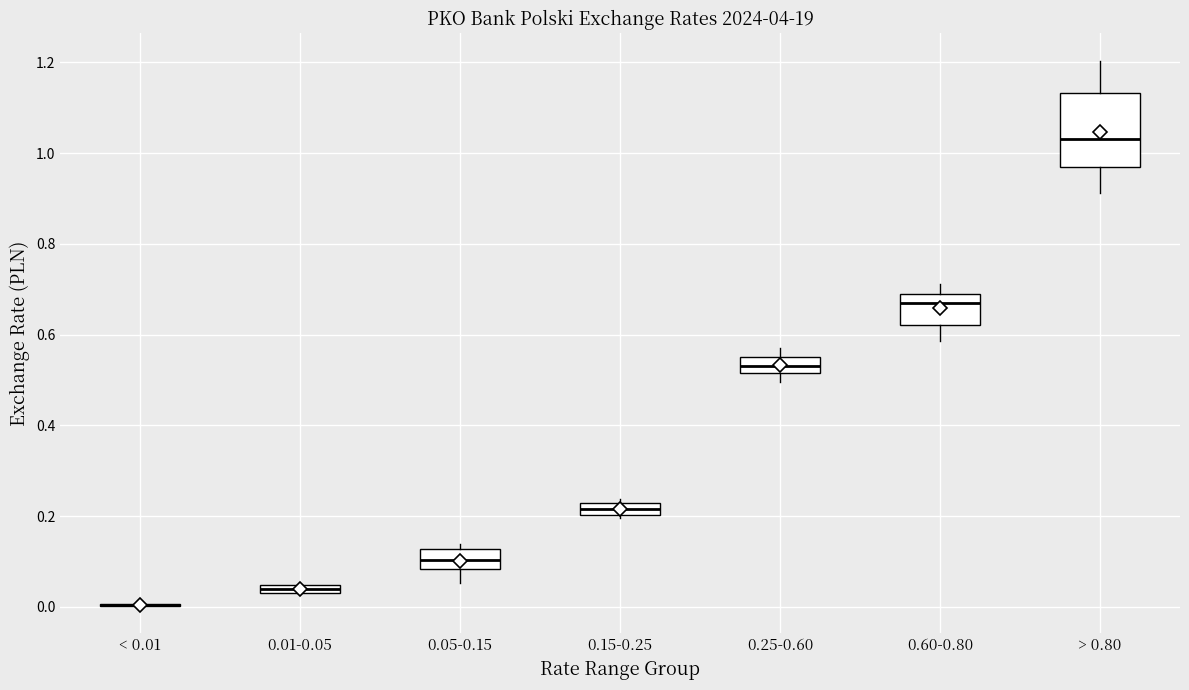

Comparing the boxes themselves (not the whiskers), which one is the tallest?

> 0.80